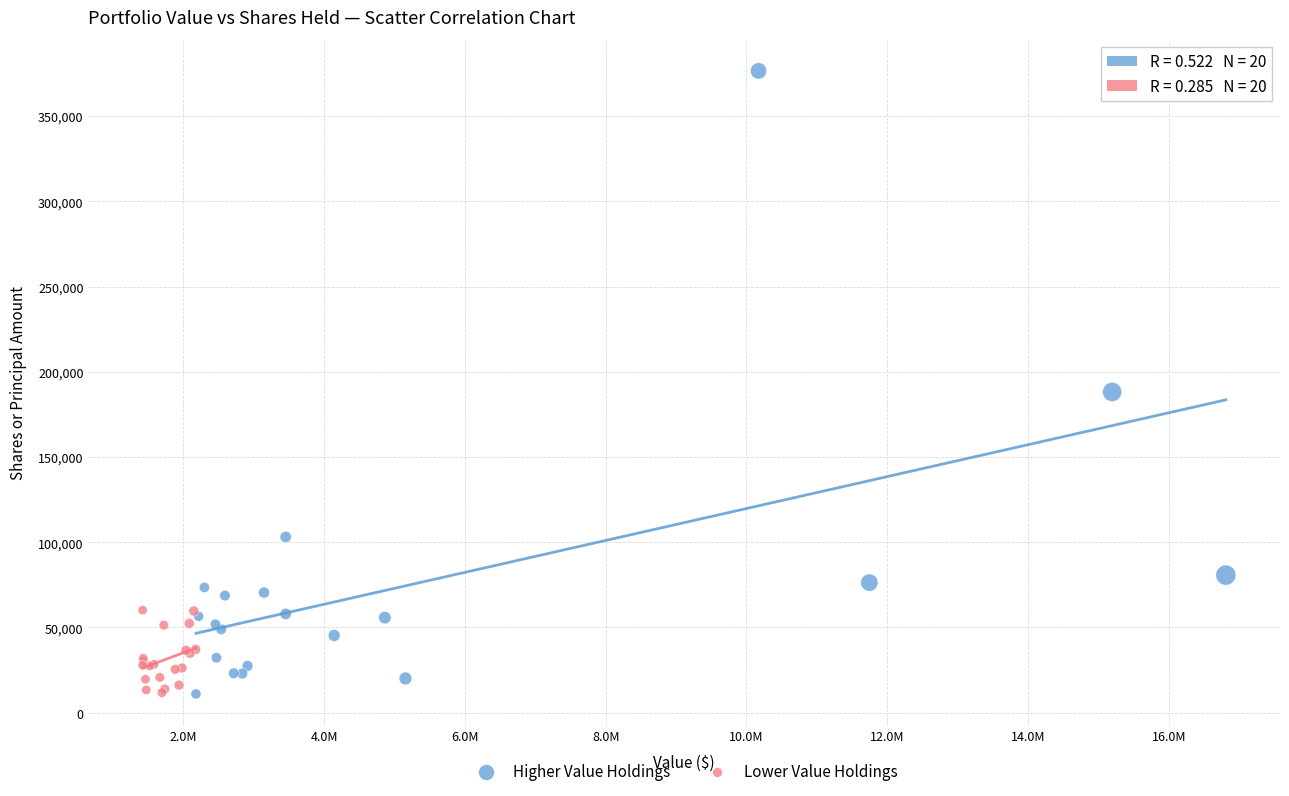

Which series contains the highest Y value?

Higher Value Holdings